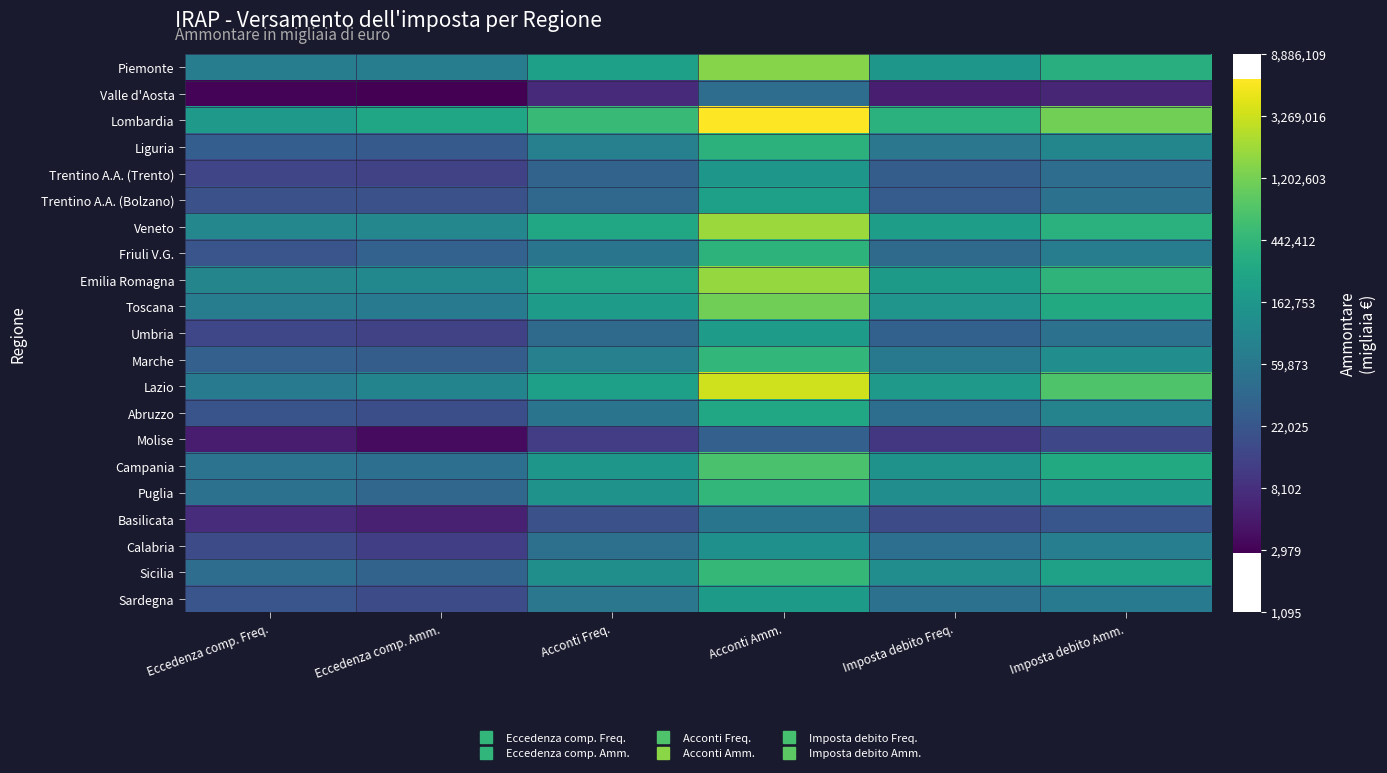

Count the number of data series in this chart.

21